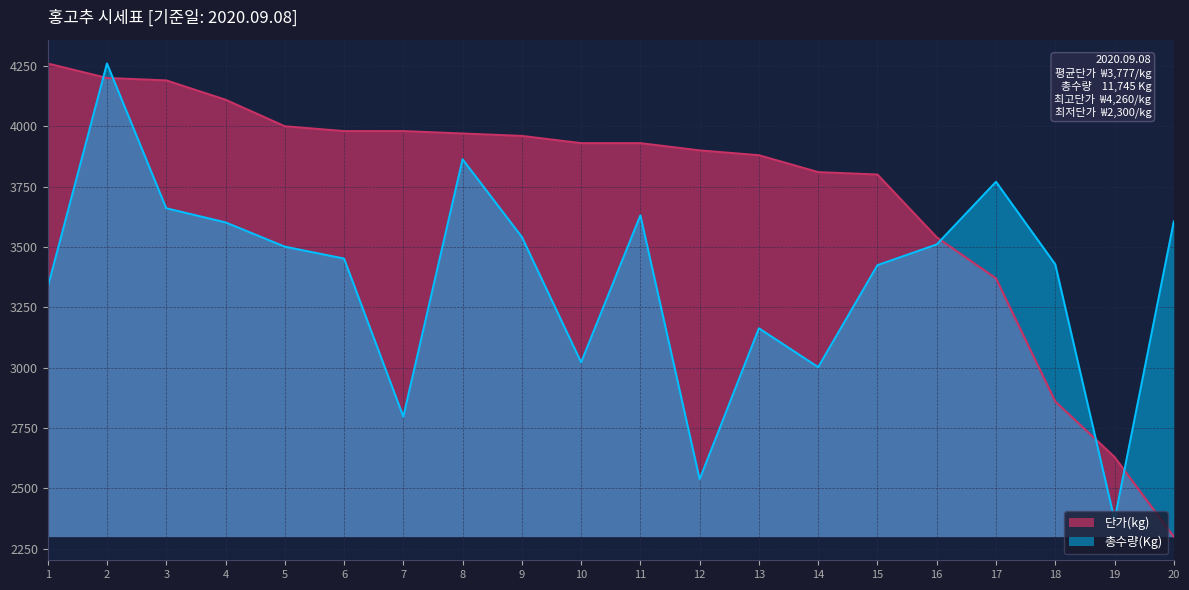

Between which two adjacent categories do 총수량(Kg) and 단가(kg) first intersect?

1 and 2